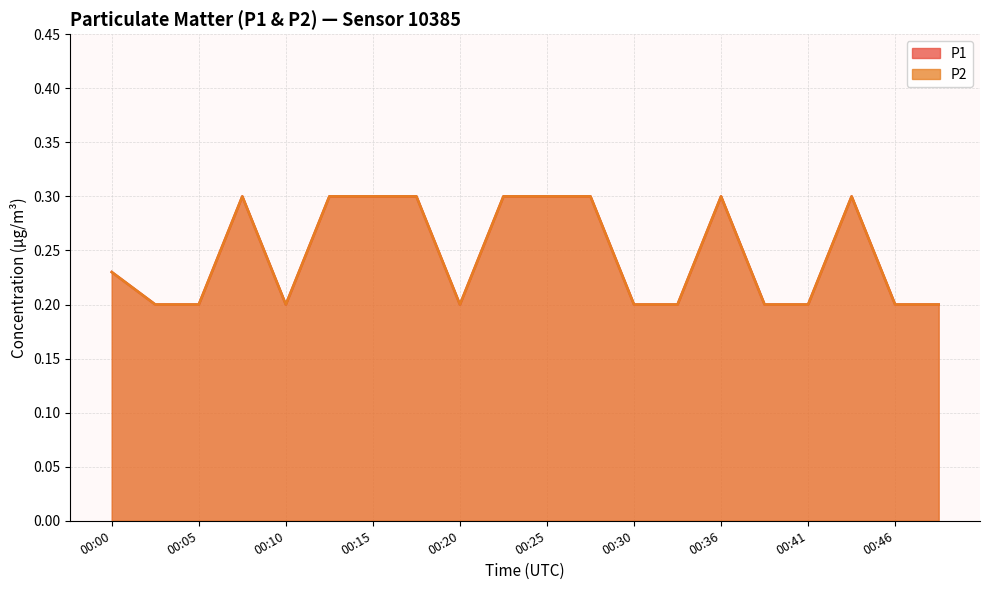

Does the chart display data point markers on the line(s)?

No